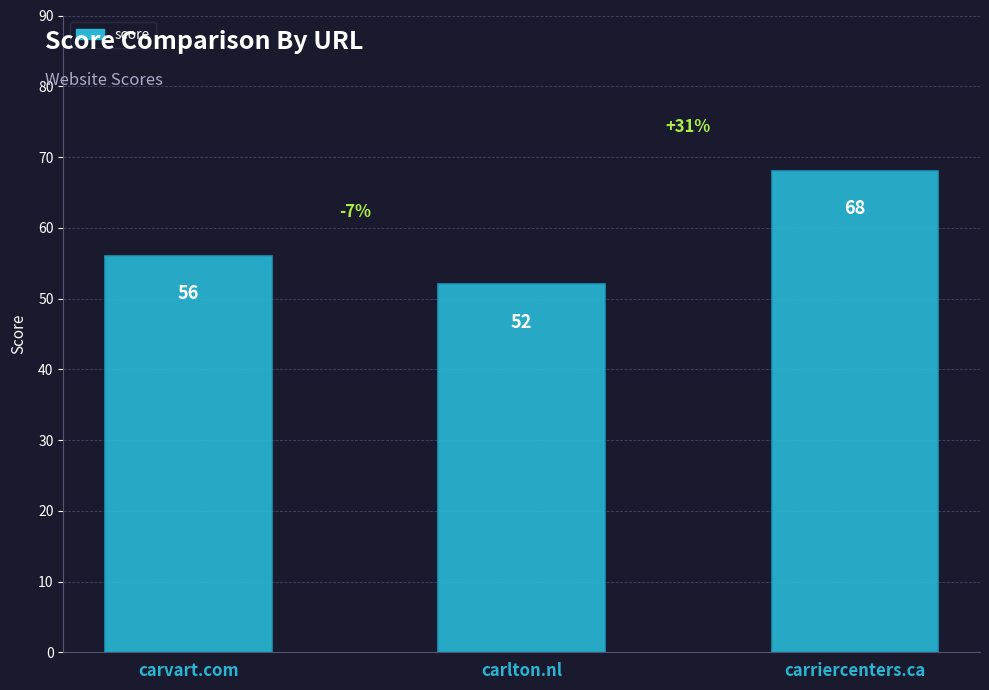

Count the values in the range 52 to 68.

3